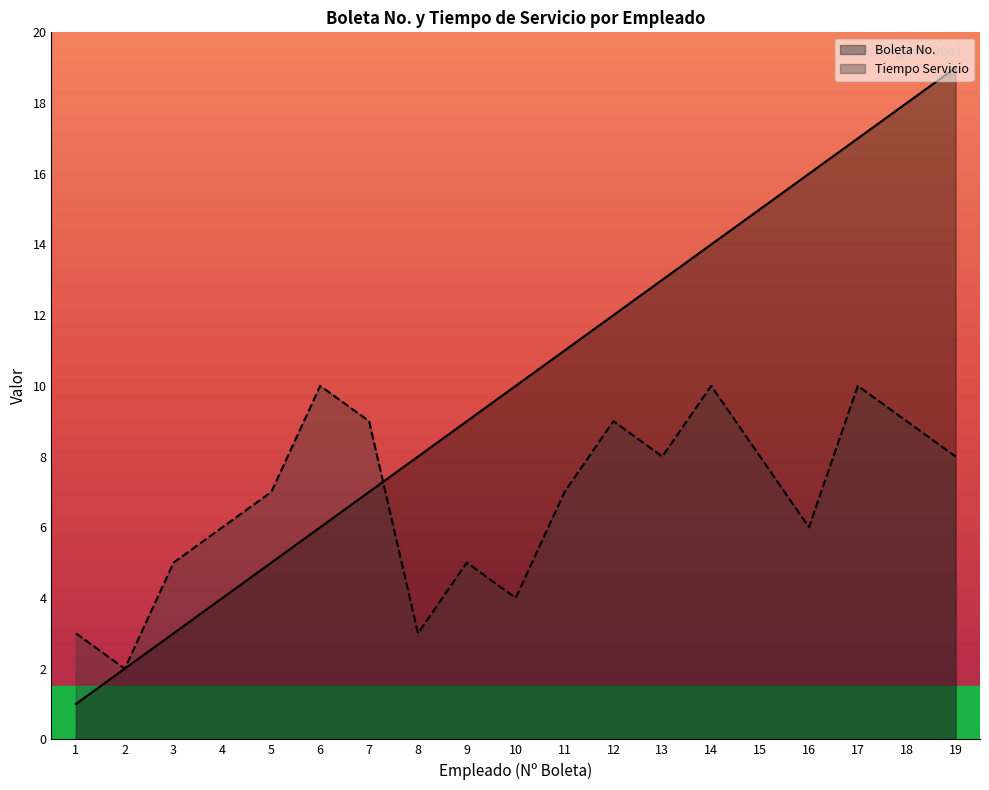

Between 3 and 5, which series saw the biggest shift?

Boleta No.